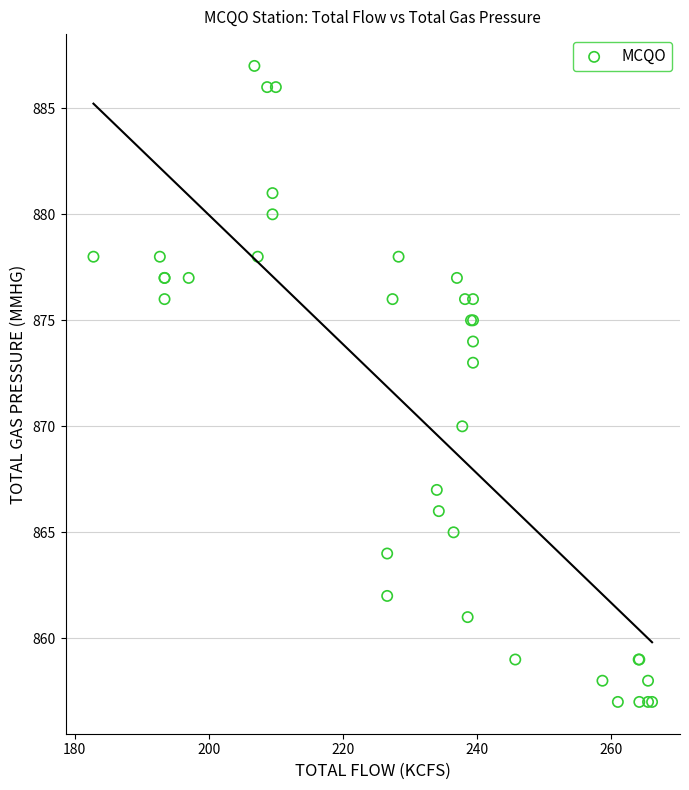

What Y value in the scatter plot is closest to 872?

873